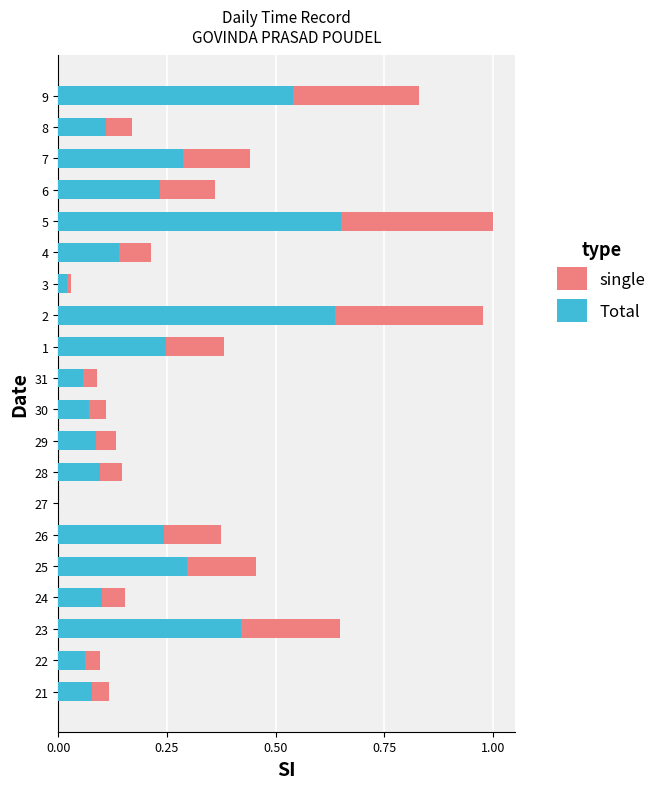

How many categories are shown in the chart?

20